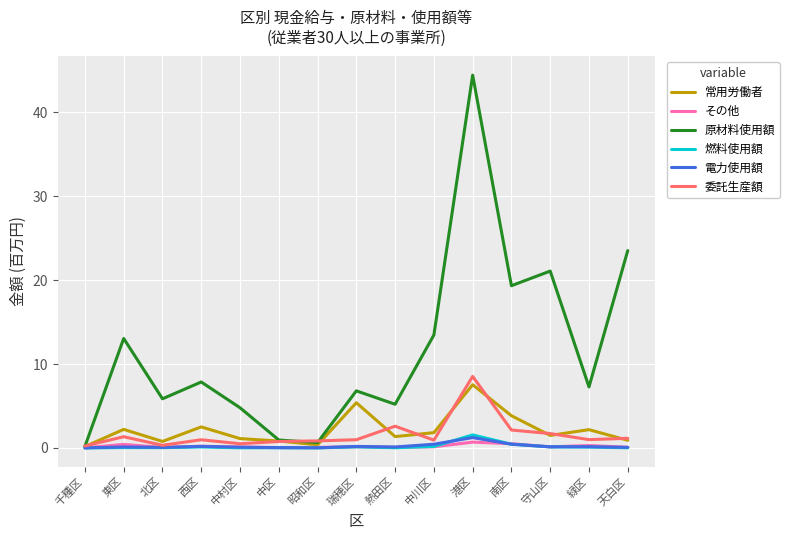

Which category has the highest value across all series?

港区